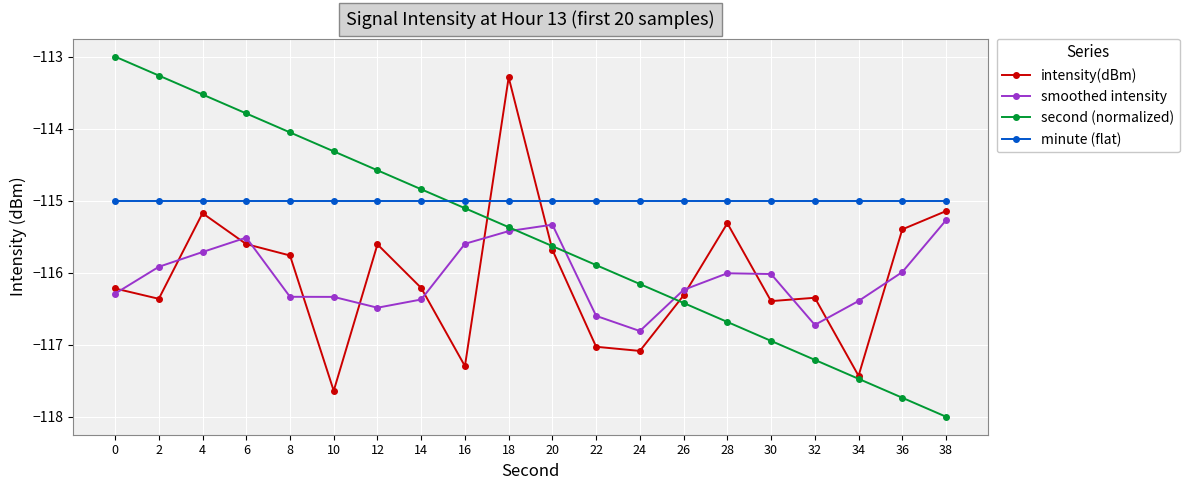

True or false: minute (flat) and smoothed intensity intersect in this chart.

False